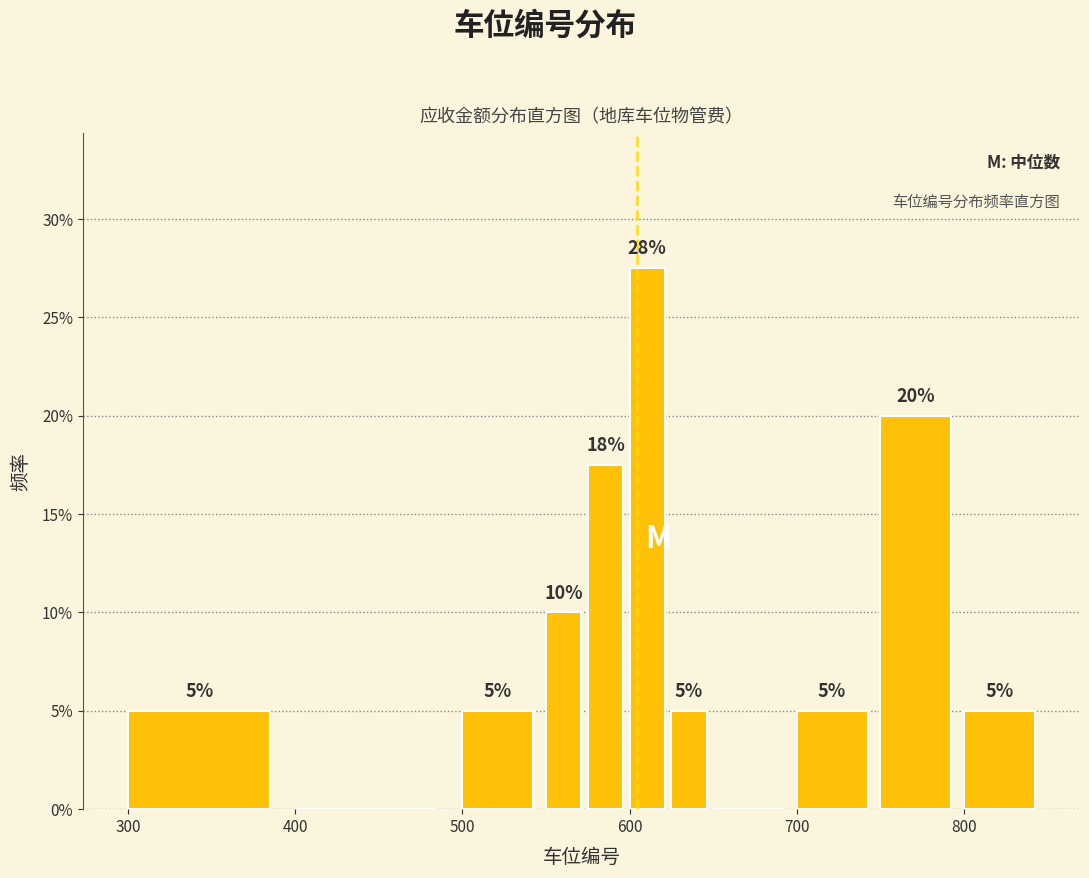

Around what value on the x-axis is the tallest bar? Give the approximate position of its centre, as read against the axis.

610